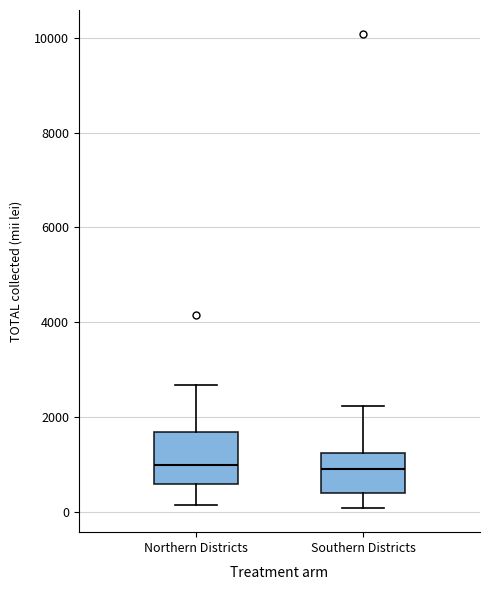

Which box is the tallest, from its lower edge to its upper edge?

Northern Districts